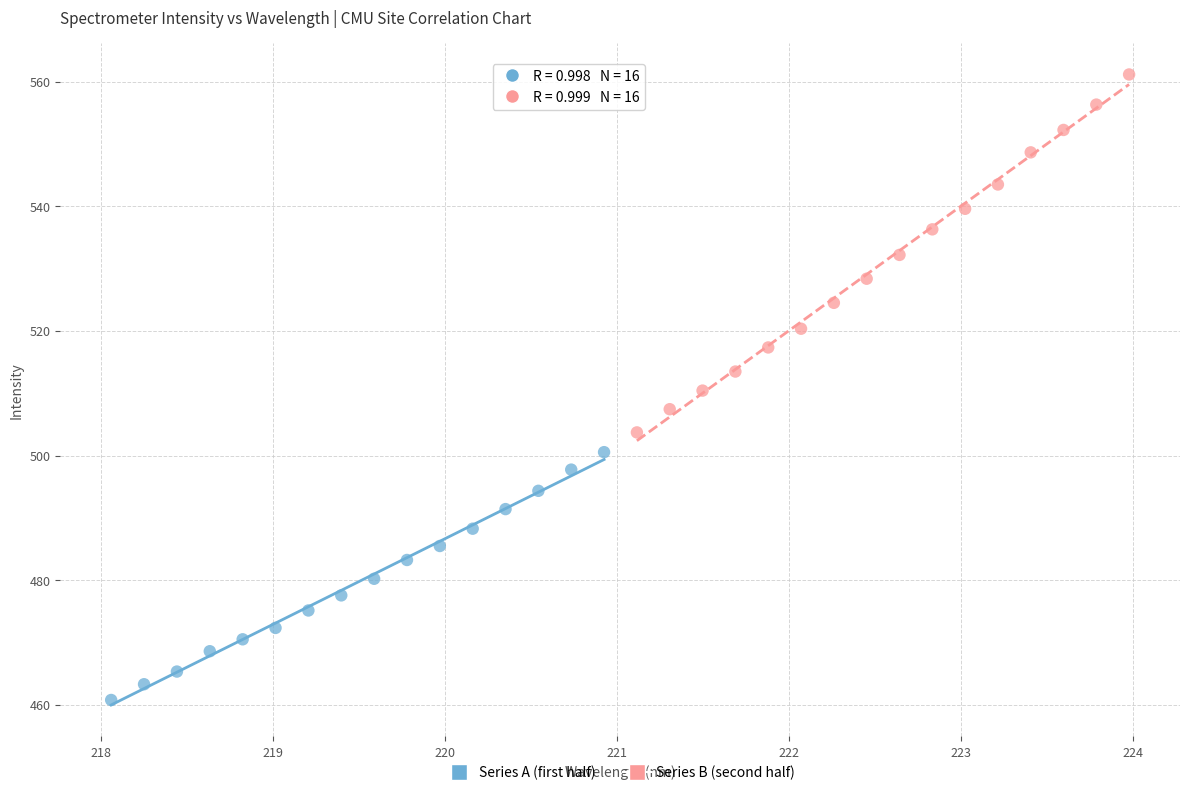

Which series has the widest spread of Y values?

Series B (second half)